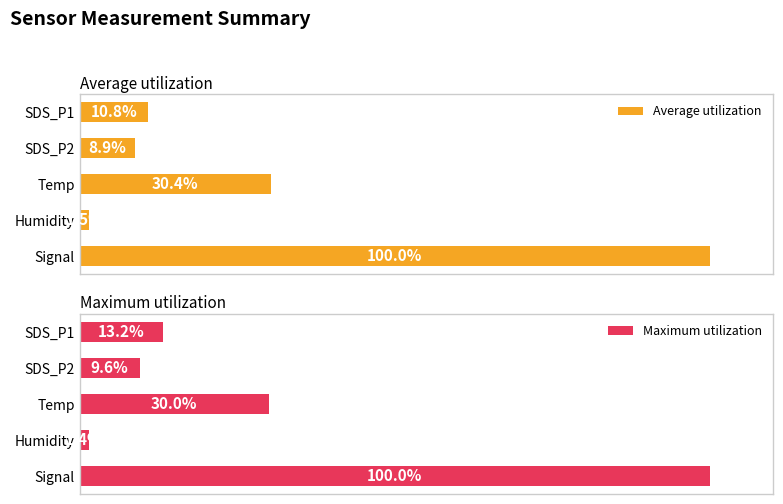

List the labels in order of Maximum utilization value, largest first.

Signal, Temp, SDS_P1, SDS_P2, Humidity